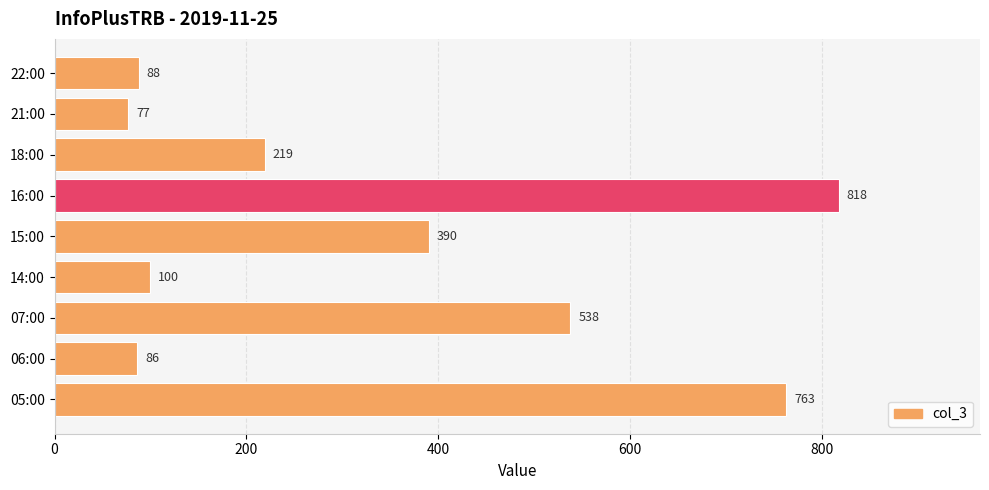

What is the sum of all values?

3079